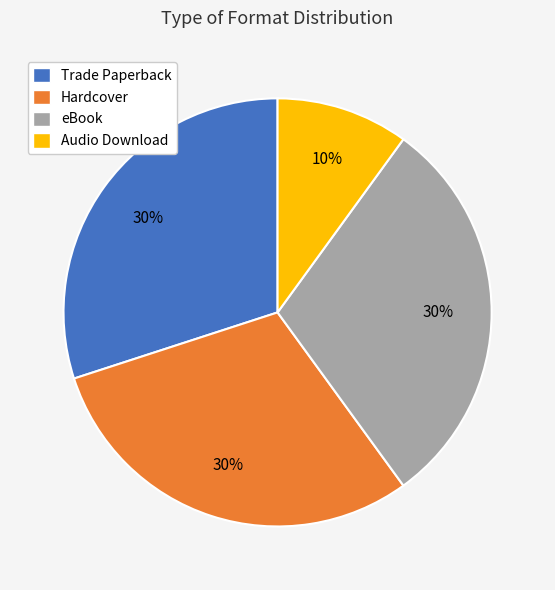

Does Trade Paperback represent more than half of the total?

No